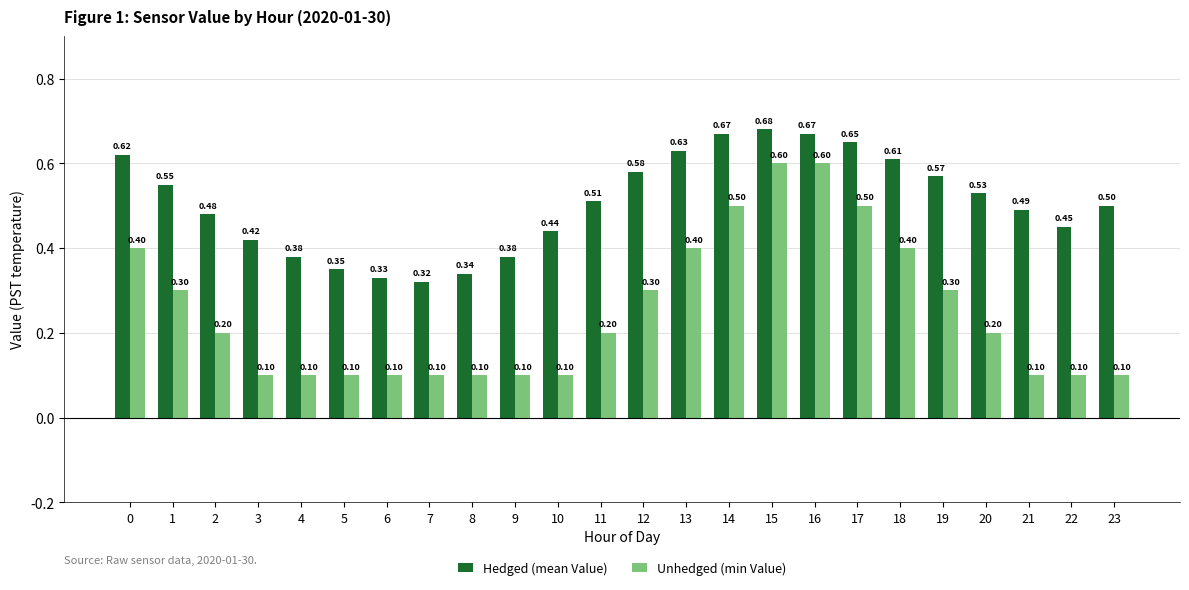

What is the spread (max minus min) of values at 3?

0.3